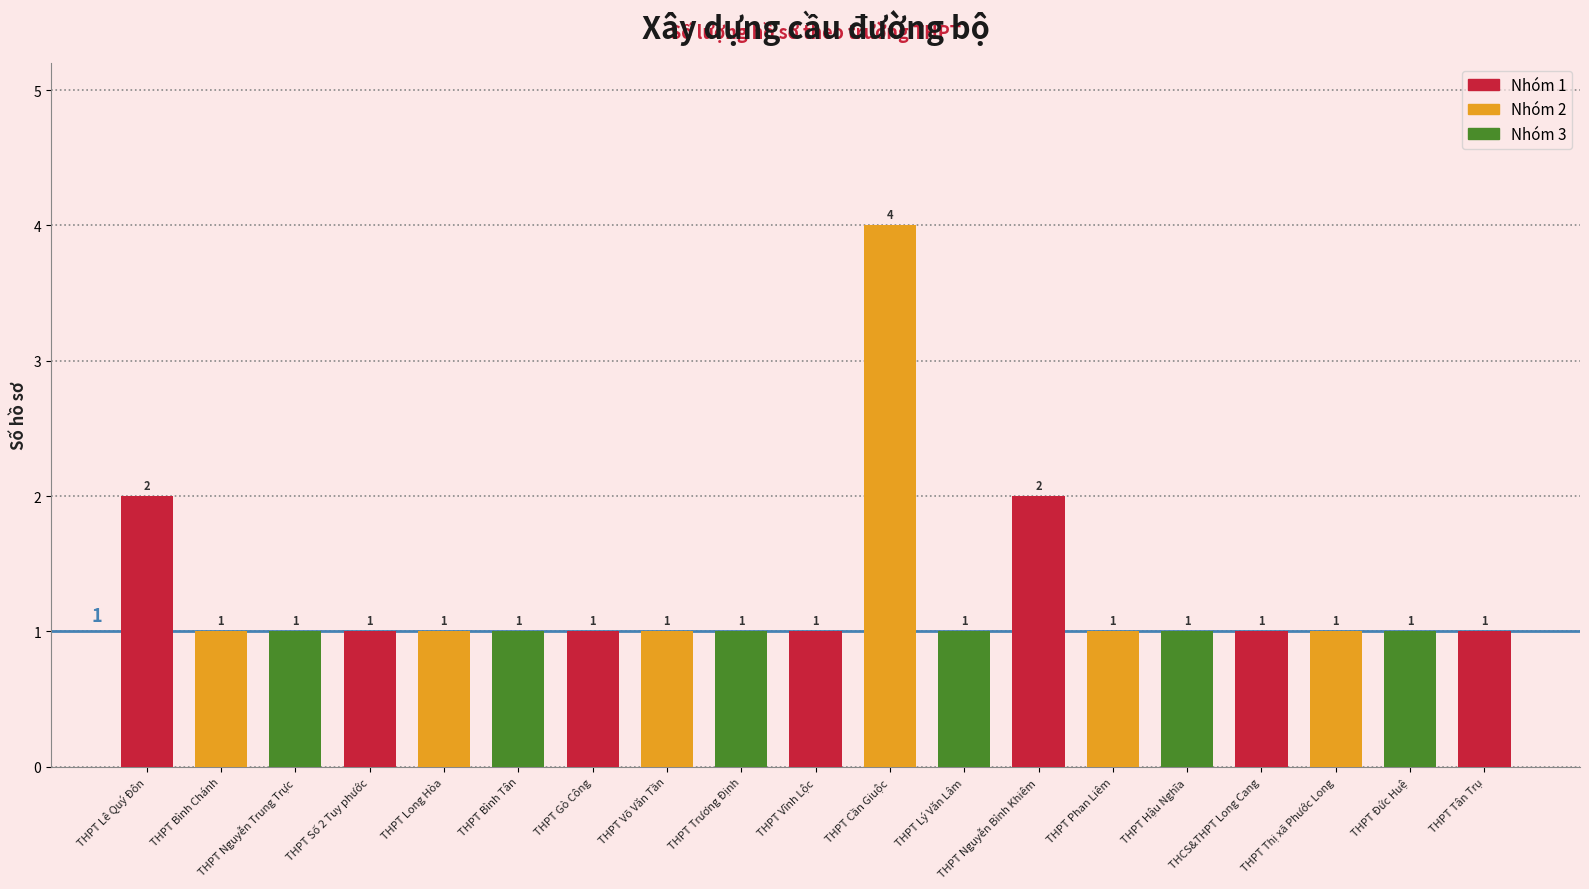

What is the greatest value displayed?

4